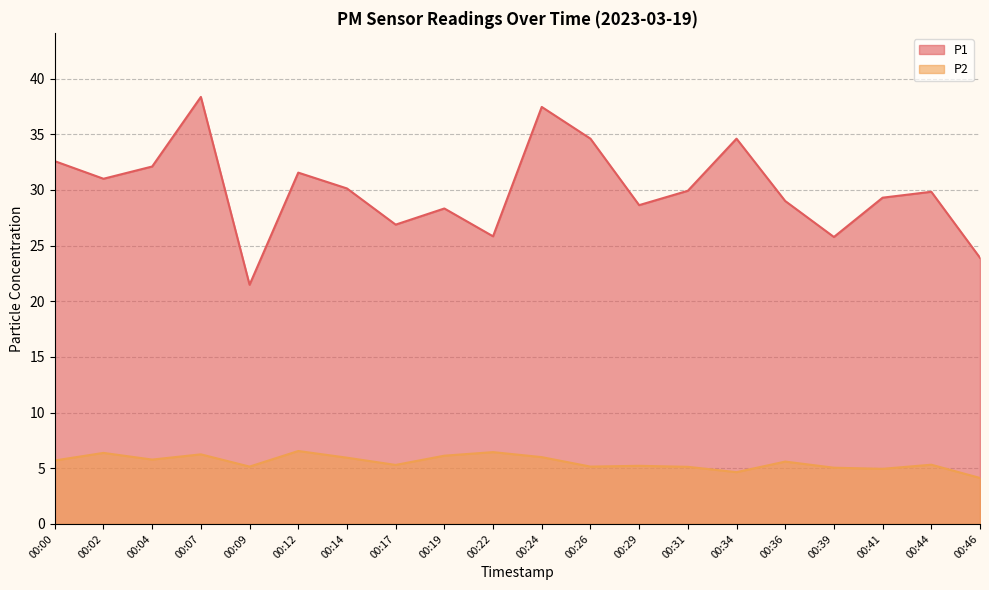

Count the number of data series in this chart.

2